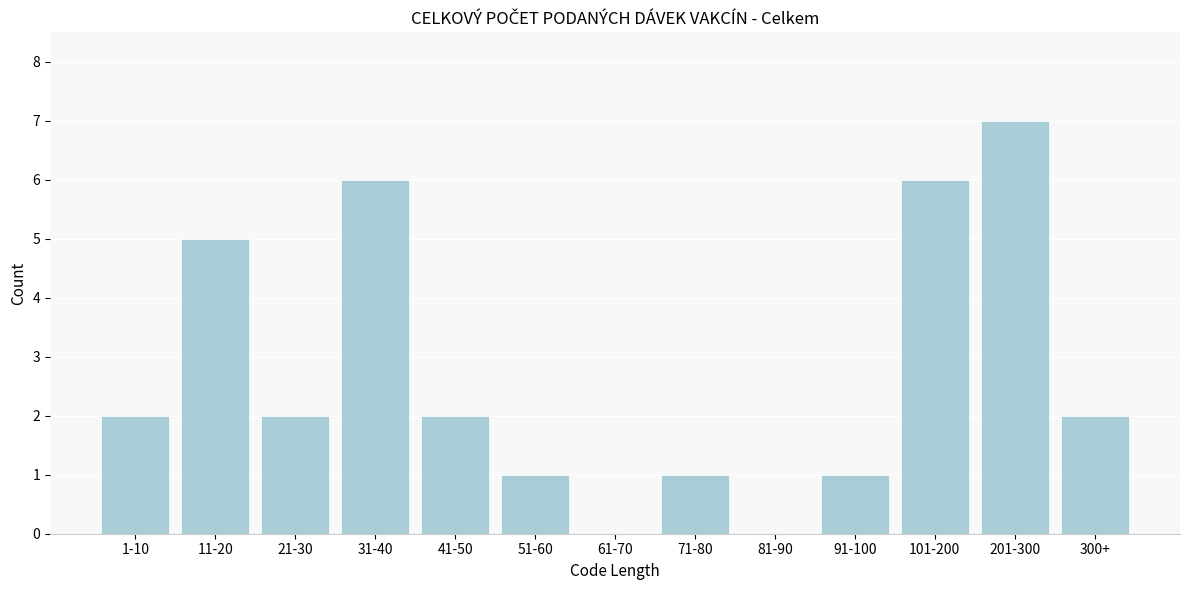

Reading left to right, what are all the values shown in this chart?

1-10=2	11-20=5	21-30=2	31-40=6	41-50=2	51-60=1	61-70=0	71-80=1	81-90=0	91-100=1	101-200=6	201-300=7	300+=2